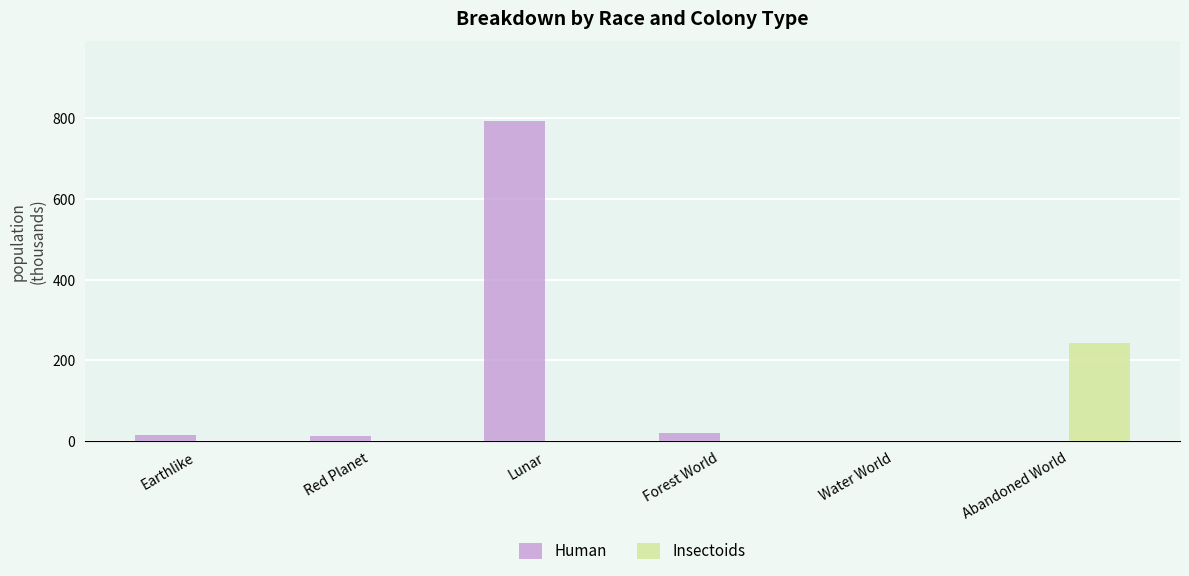

What is the sum of all Insectoids values?

242.8